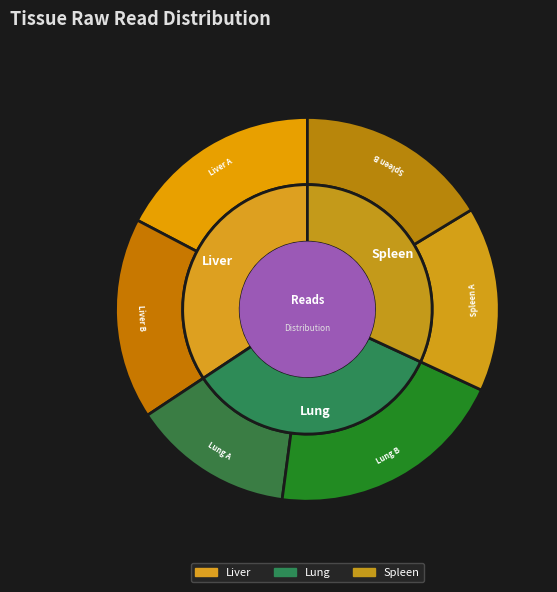

To the nearest percent, what is the difference between the largest and smallest slice percentages?

7%